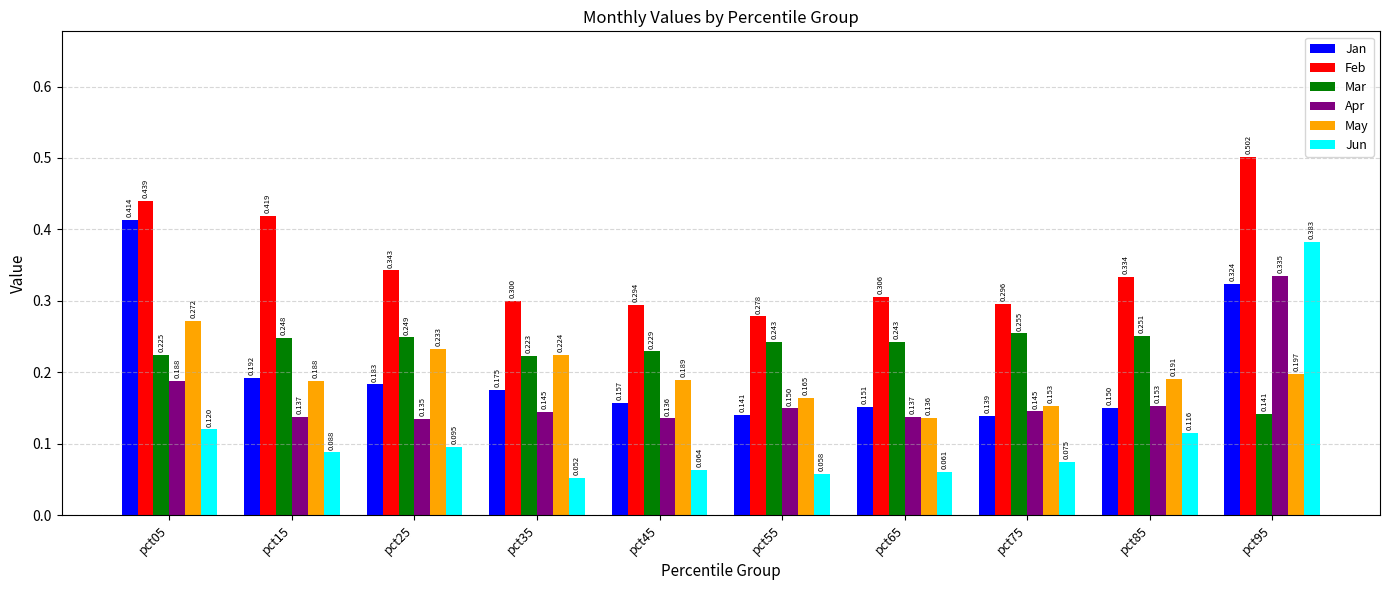

What is the sum of the Mar values at pct75 and pct45?

0.5